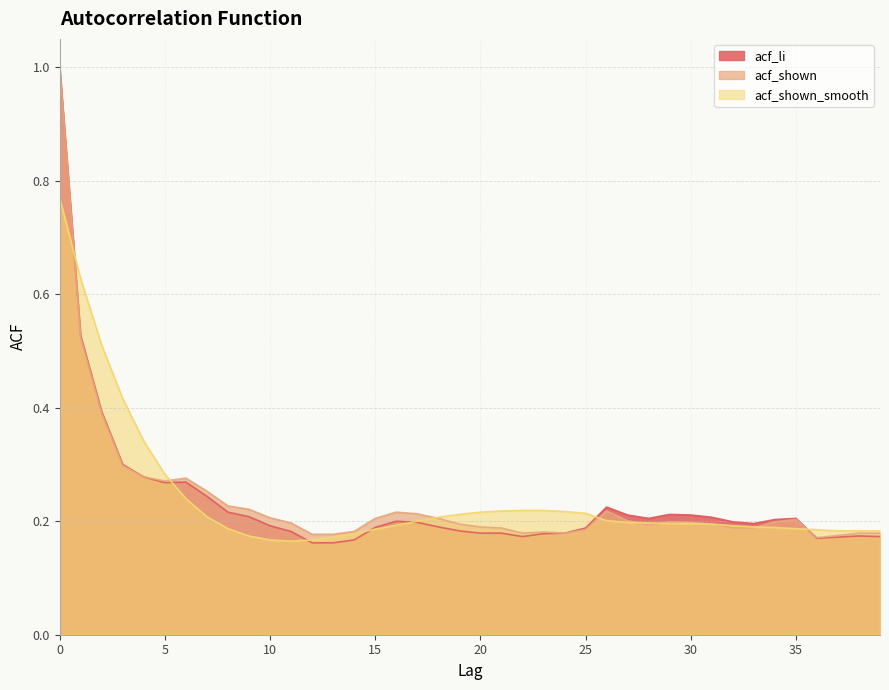

The acf_shown series shows 0.2 at 12. True or false?

True